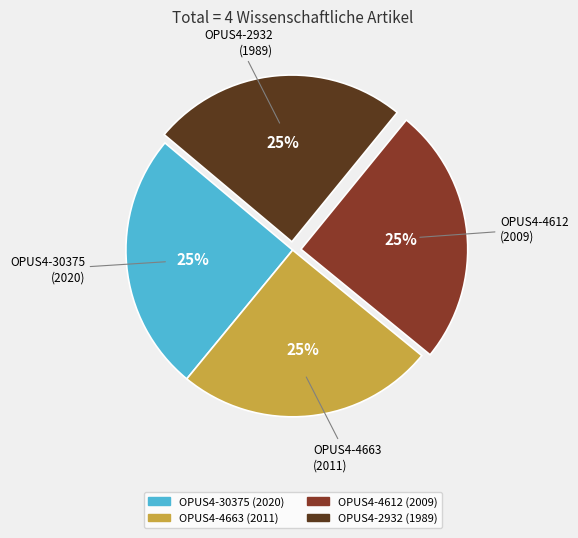

To the nearest percent, what portion does OPUS4-4663 represent?

25%